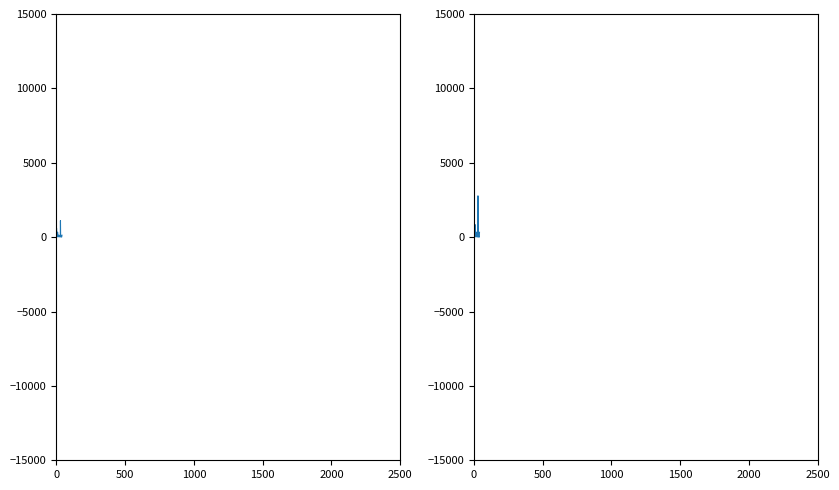

Which series has the widest spread of values?

ราคากลาง (บาท)